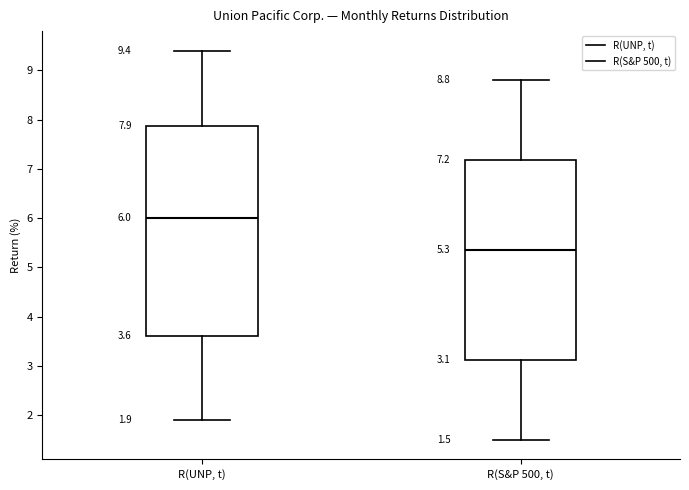

Which box has the lowest median line?

R(S&P 500, t)